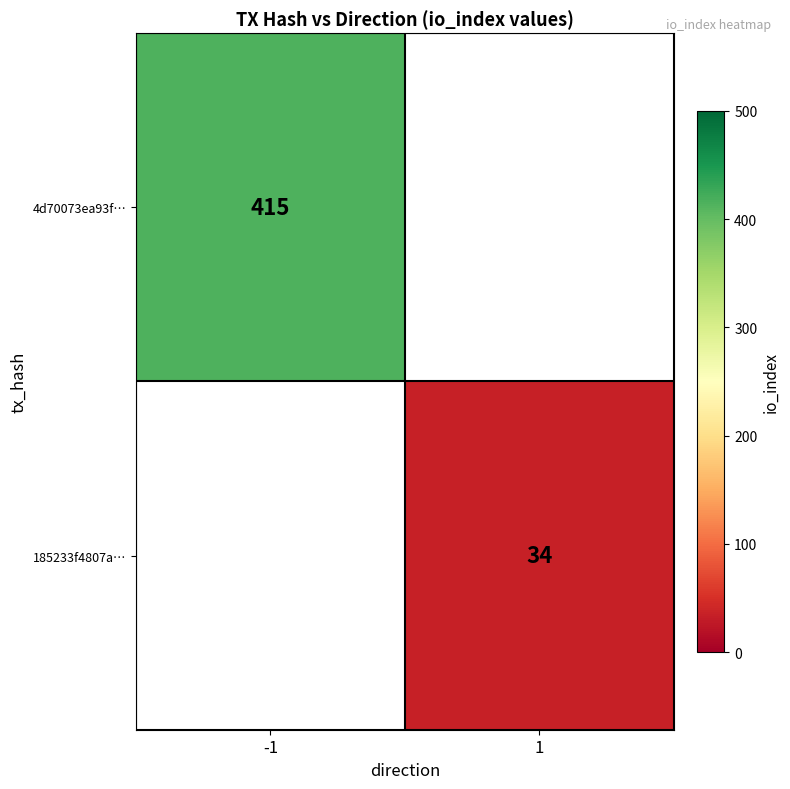

Count the number of data series in this chart.

2